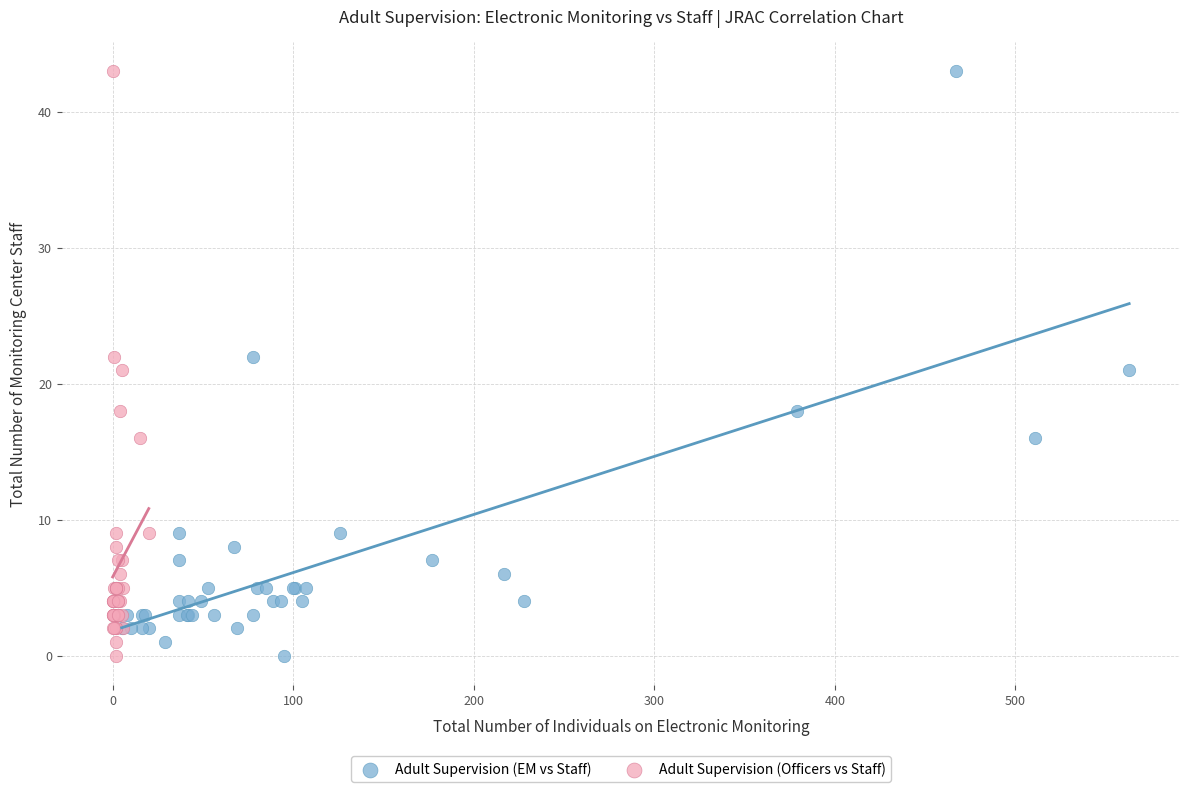

What are all the series names shown in the legend?

Adult Supervision (EM vs Staff), Adult Supervision (Officers vs Staff)